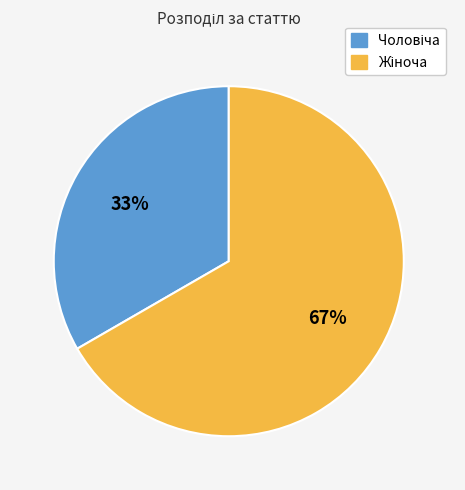

To the nearest percent, what is the average slice percentage?

50%